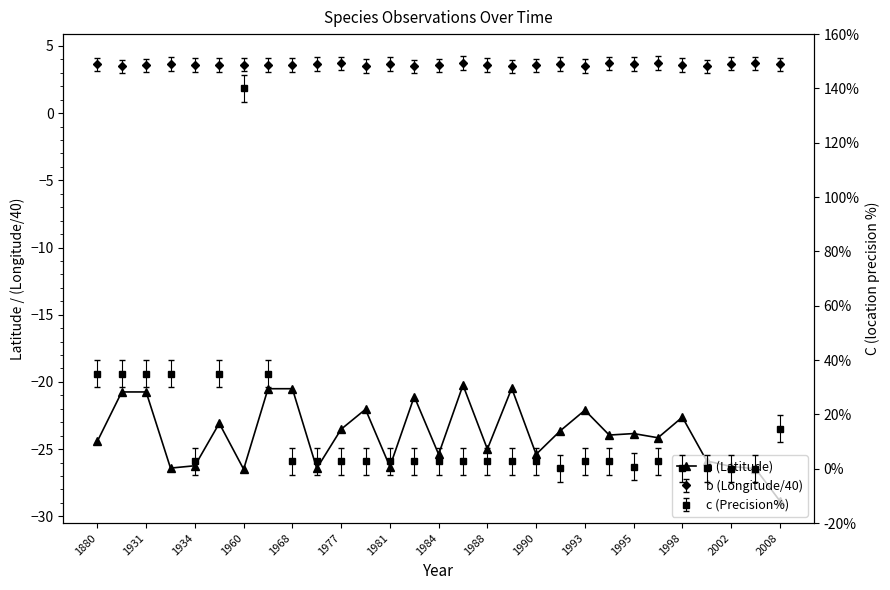

How many interior local peaks (higher than both neighbors) does the data have?

9